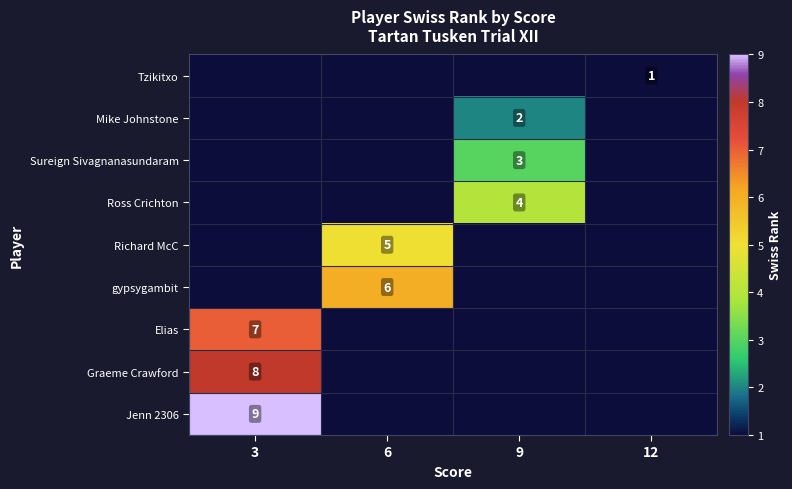

At which category is the sum across all series the highest?

3